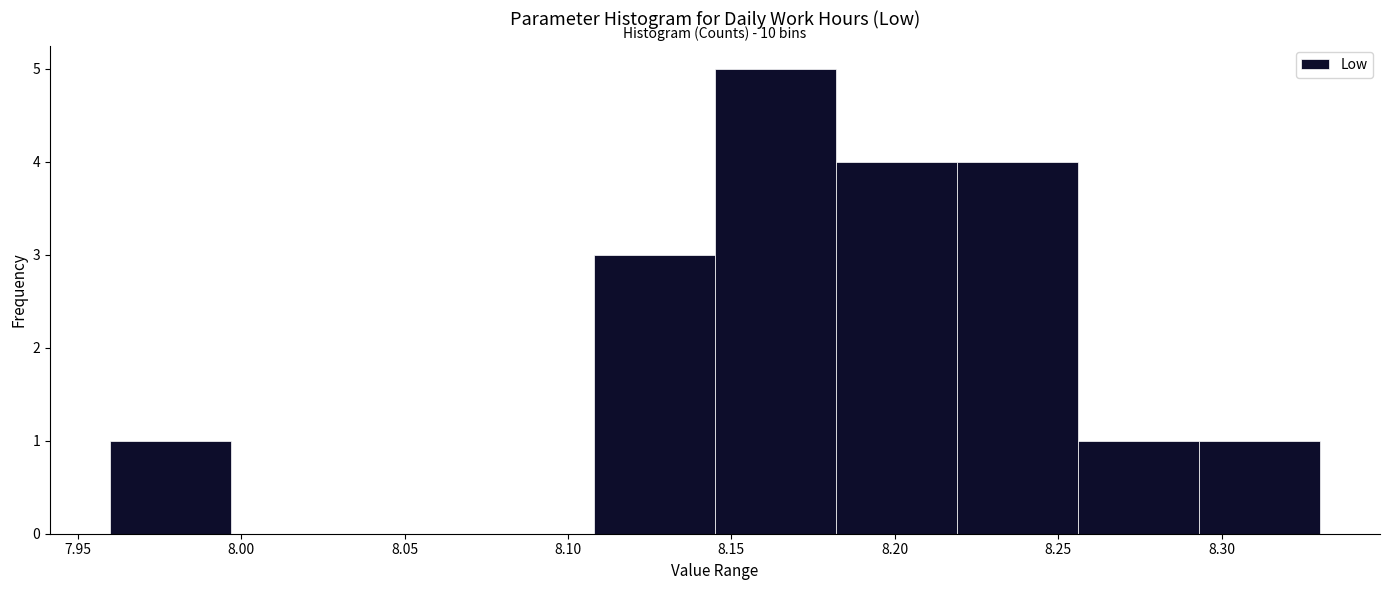

Over which range of the x-axis is the bar tallest?

8.145 to 8.182